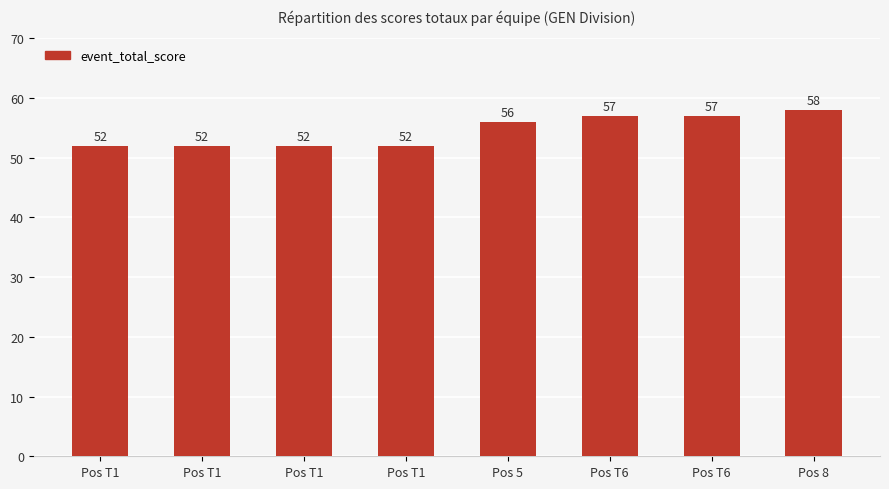

Rank the categories by value from lowest to highest.

Pos T1, Pos T1, Pos T1, Pos T1, Pos 5, Pos T6, Pos T6, Pos 8